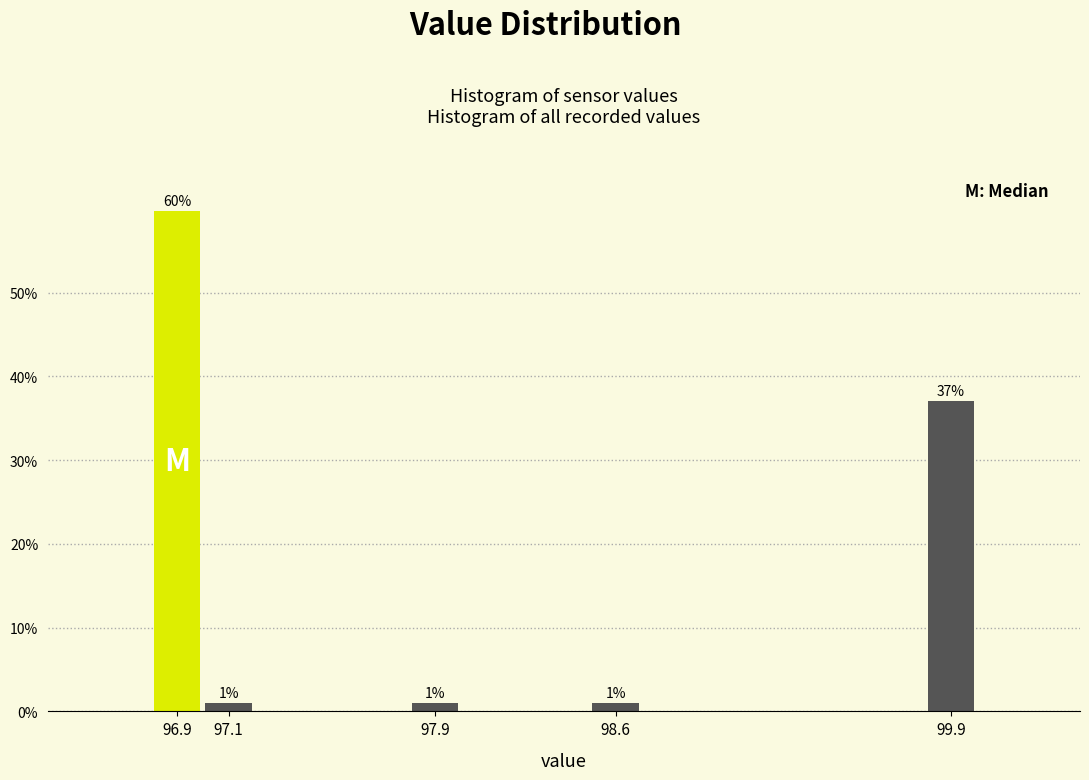

What is the ratio of the value at 97.9 to the value at 98.6?

1.0